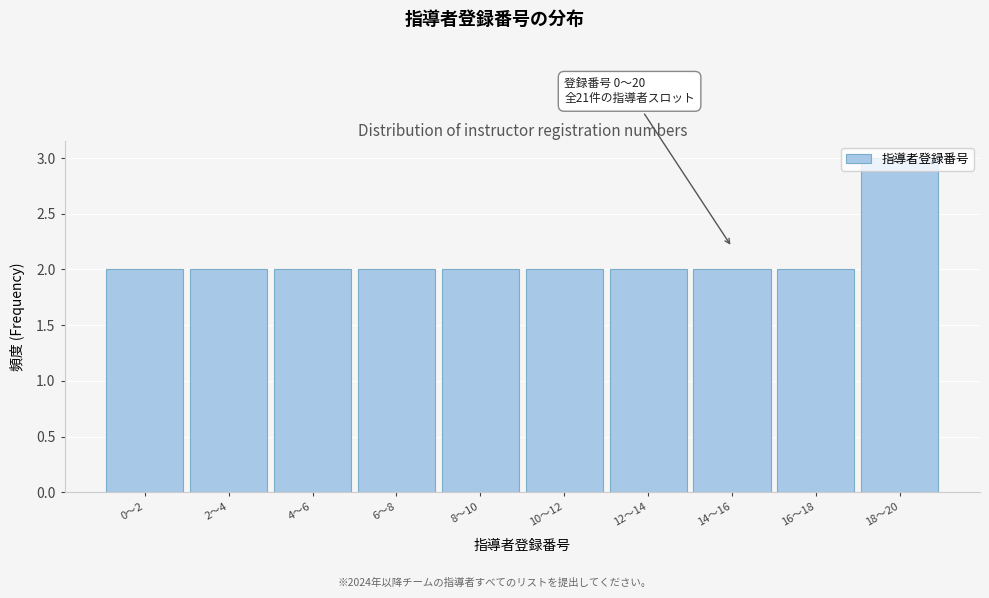

What is the label of the 8th bar from the right?

4〜6